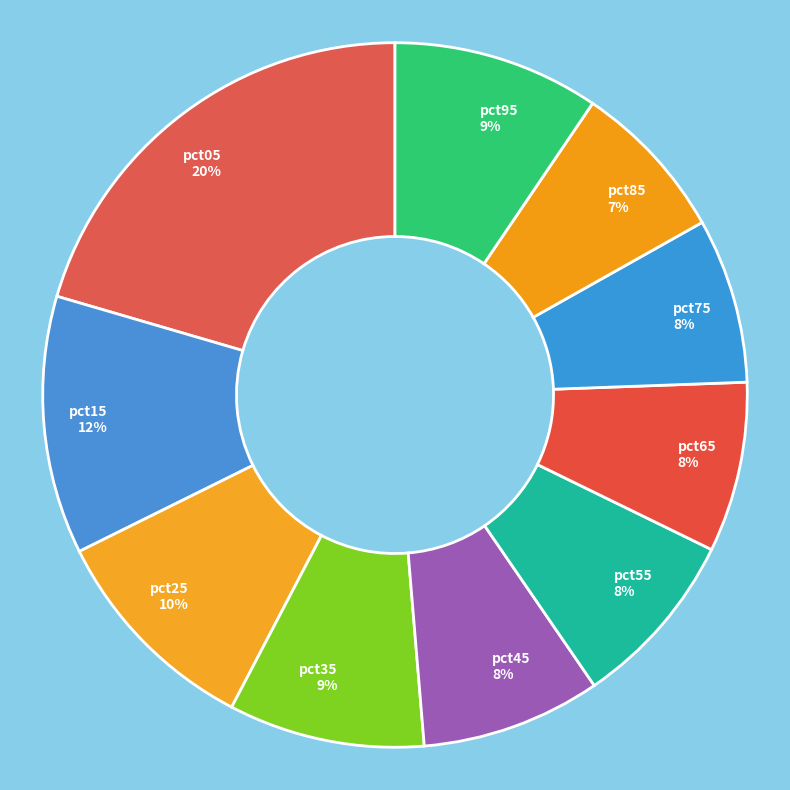

To the nearest percent, what percentage of the pie is pct25?

10%